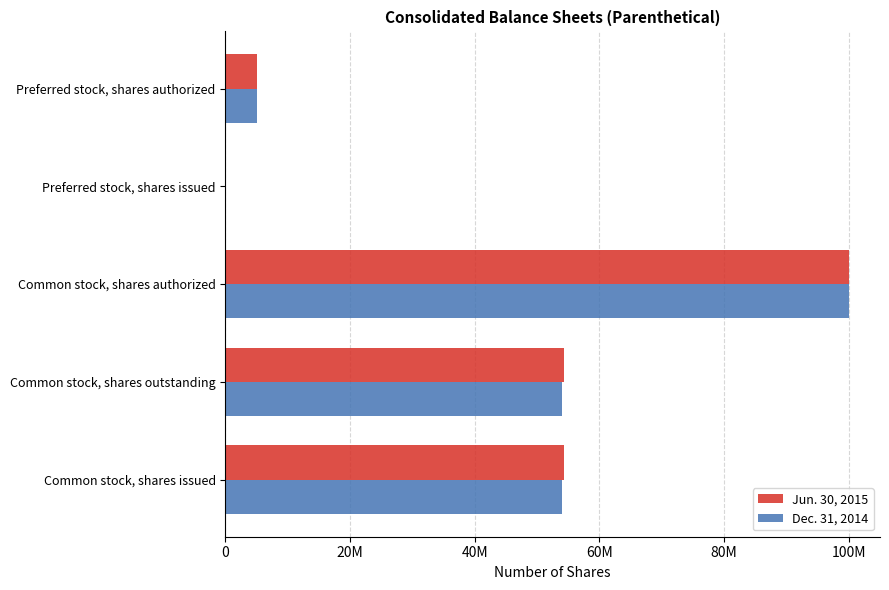

At which category is the sum across all series the highest?

Common stock, shares authorized